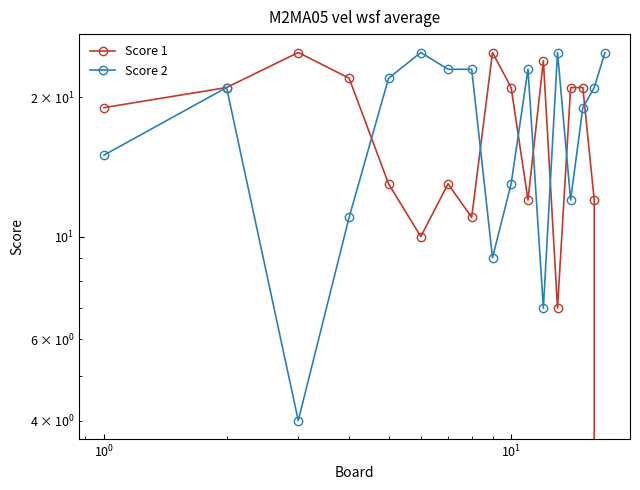

How many intersections are there between Score 1 and Score 2?

7